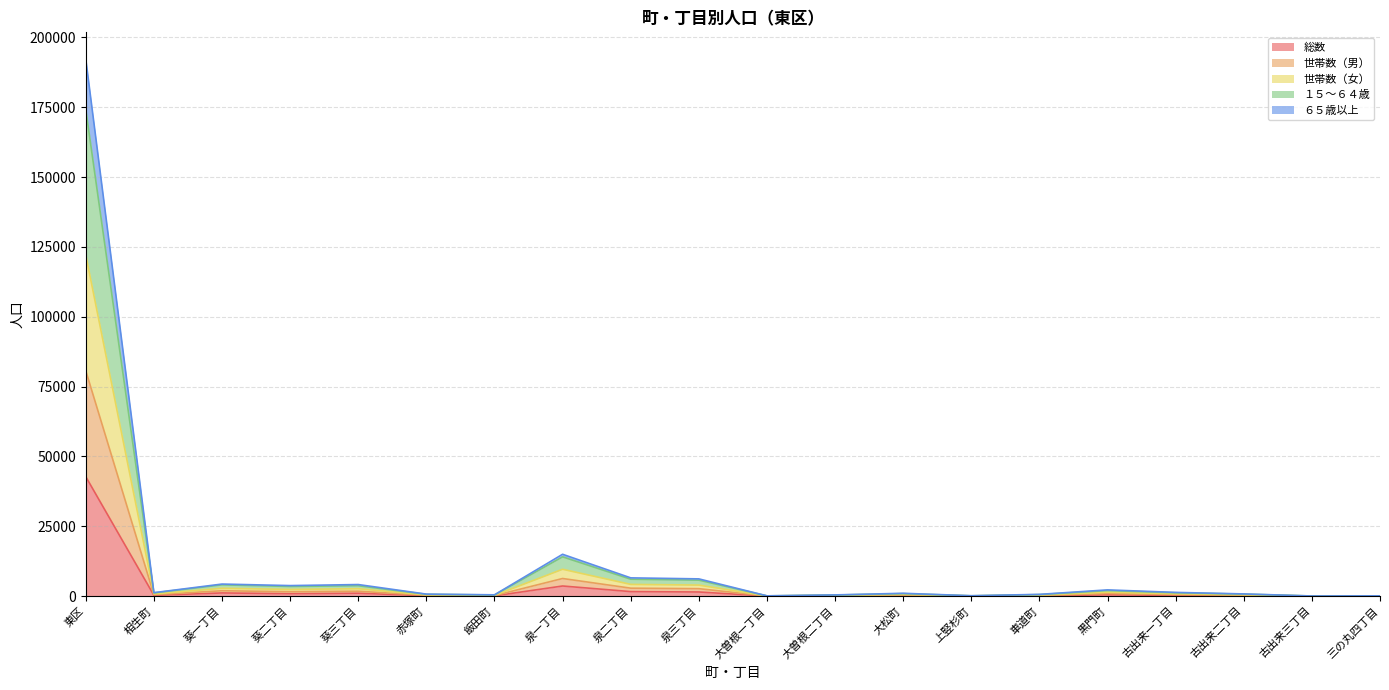

True or false: 世帯数（女） and 世帯数（男） intersect in this chart.

False